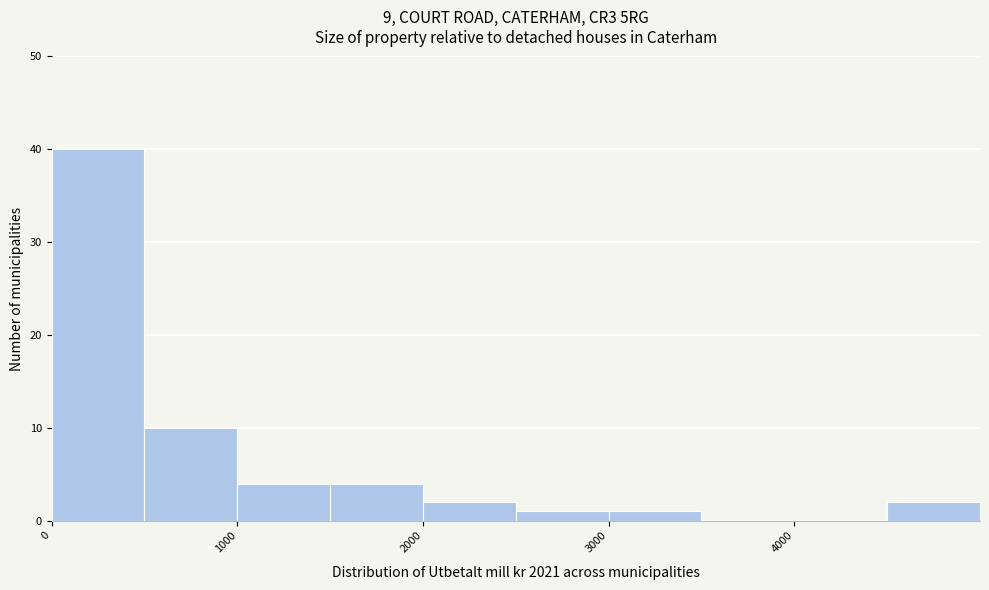

How tall is the bar that spans 500 to 1000 on the x-axis? The values are not printed on the chart, so give them approximately, as read against the axis.

10